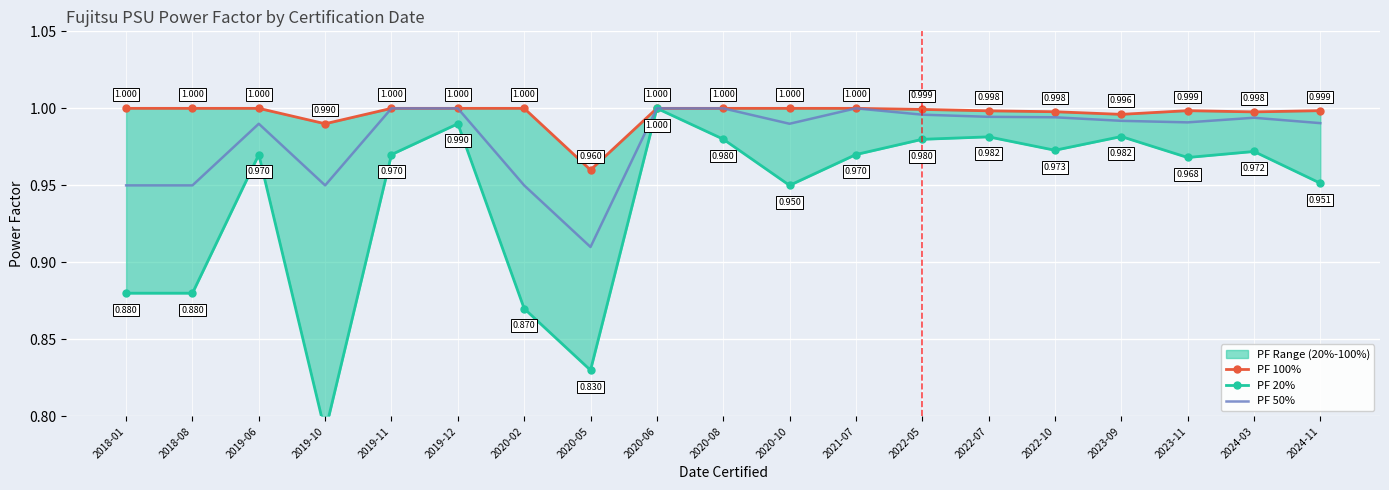

Between 2019-12 and 2023-09, which is larger?

2019-12